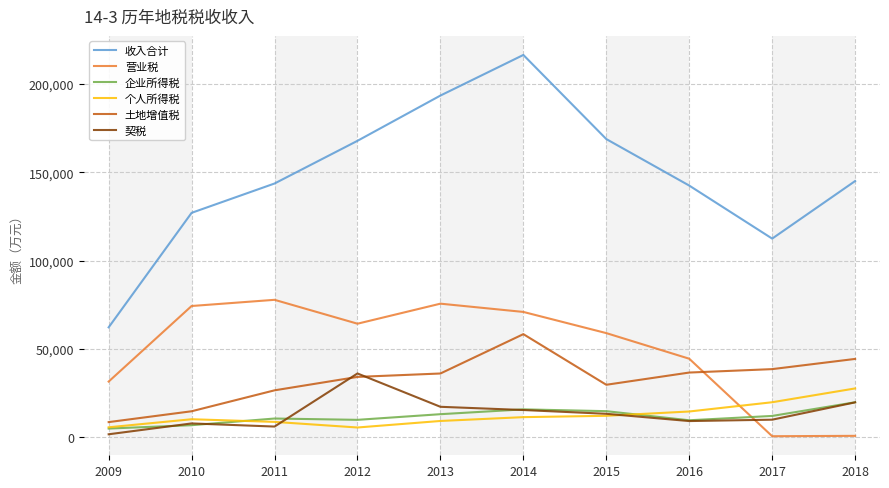

Between 2009 and 2010, which series saw the biggest shift?

收入合计